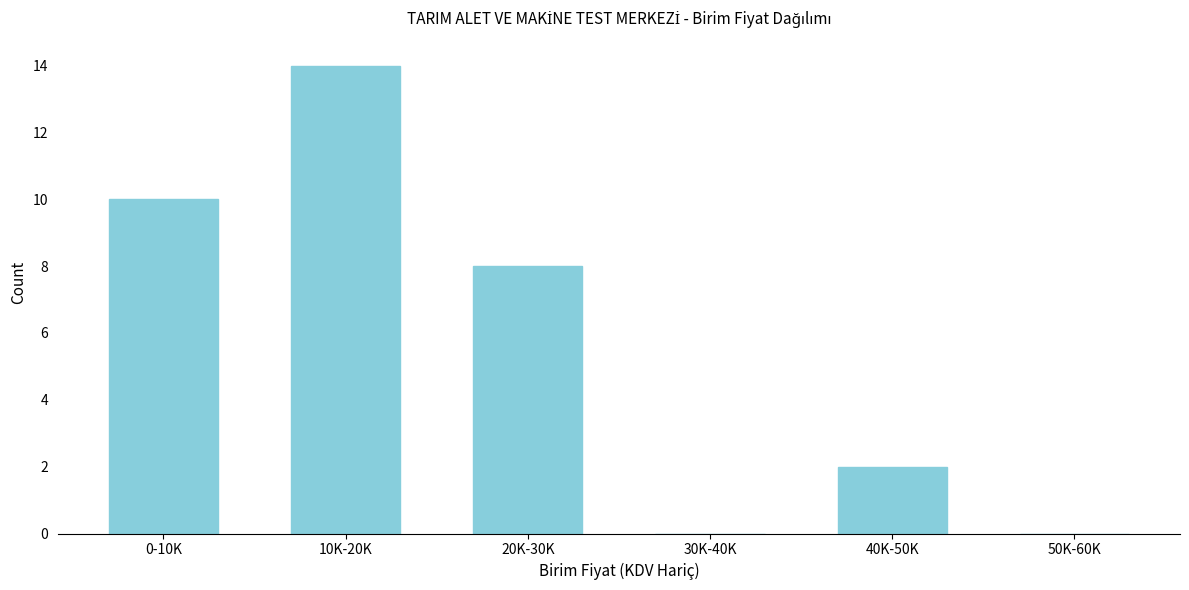

Reading left to right, list all the values displayed in this chart.

0-10K=10	10K-20K=14	20K-30K=8	30K-40K=0	40K-50K=2	50K-60K=0